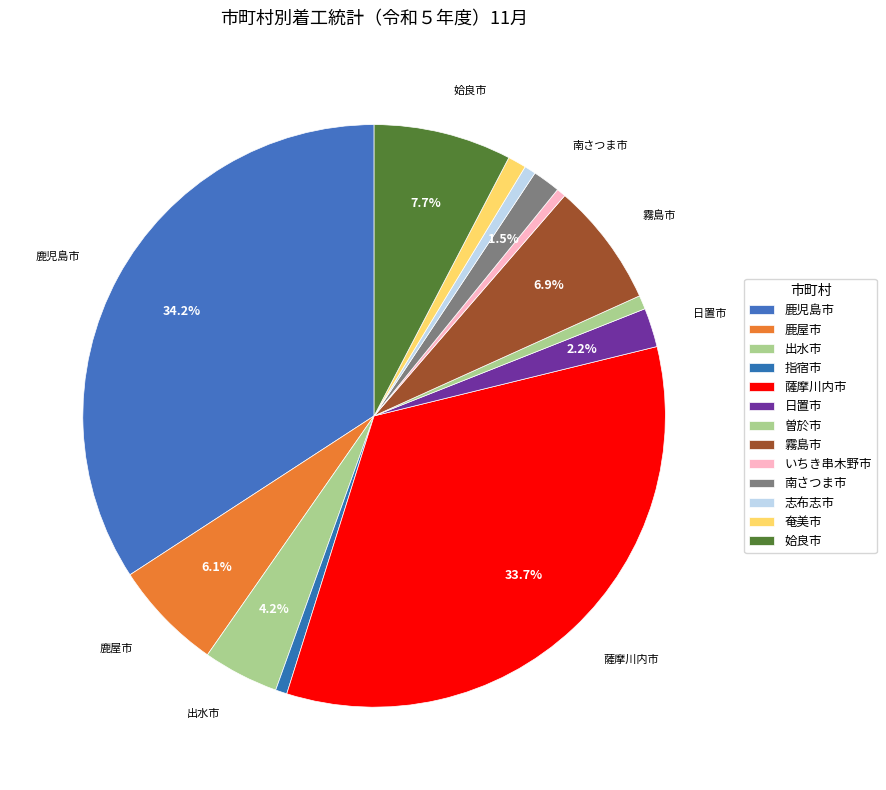

Is the sum of 曽於市 and 出水市 greater than half?

No